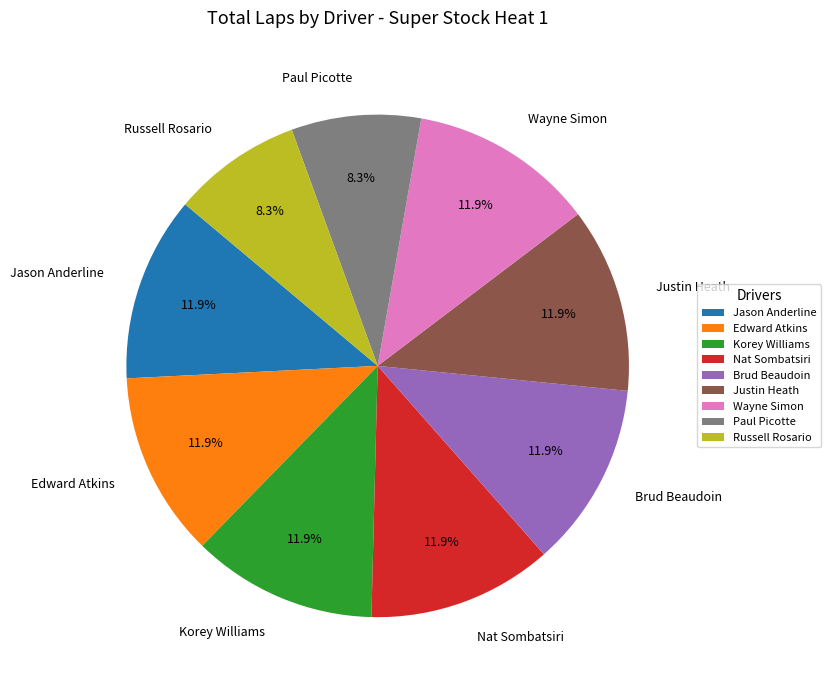

What is the ratio of the value at Brud Beaudoin to the value at Justin Heath?

1.0